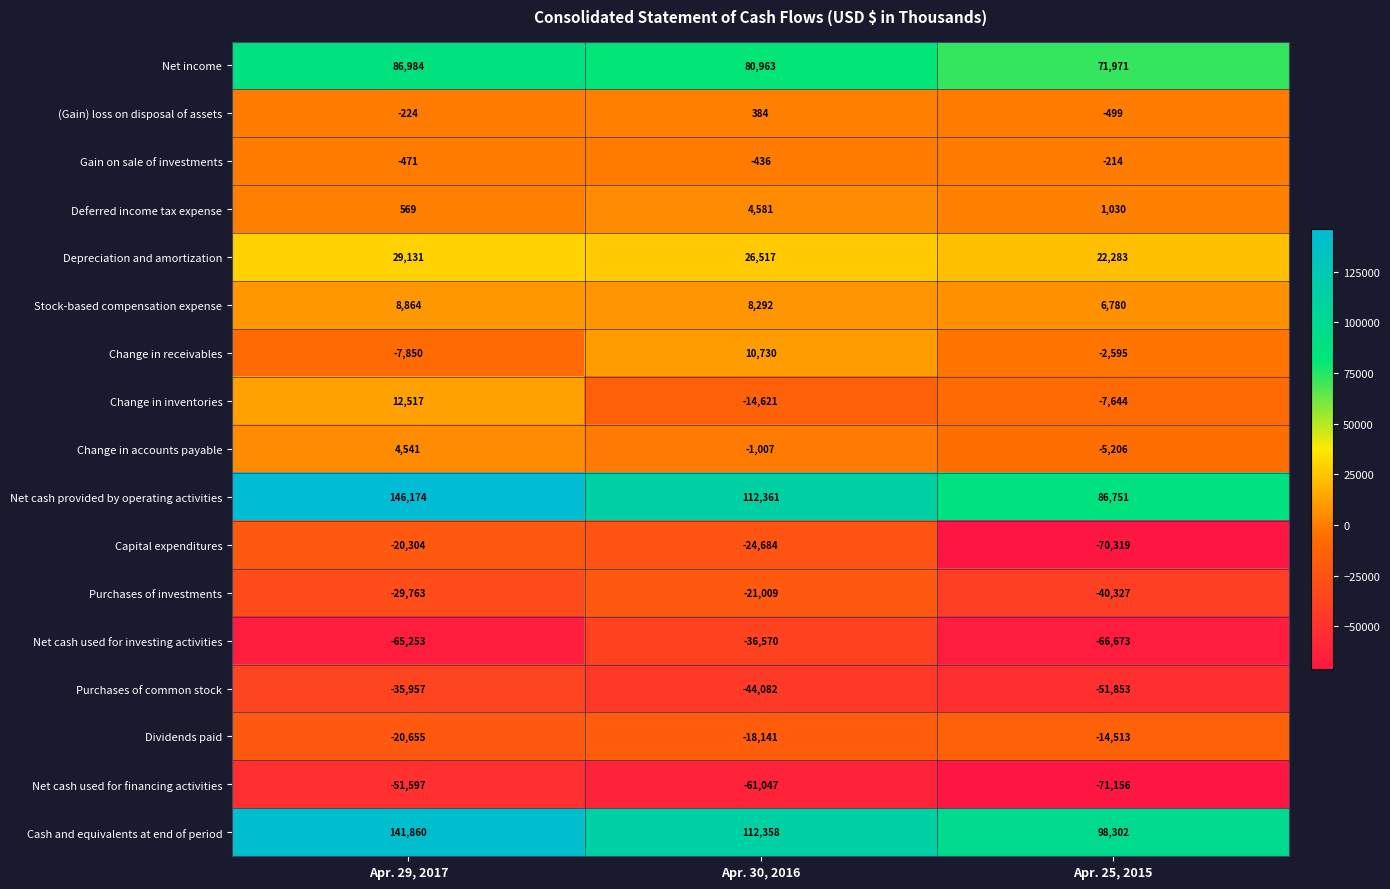

At which label is Deferred income tax expense closest to 2575?

Apr. 25, 2015